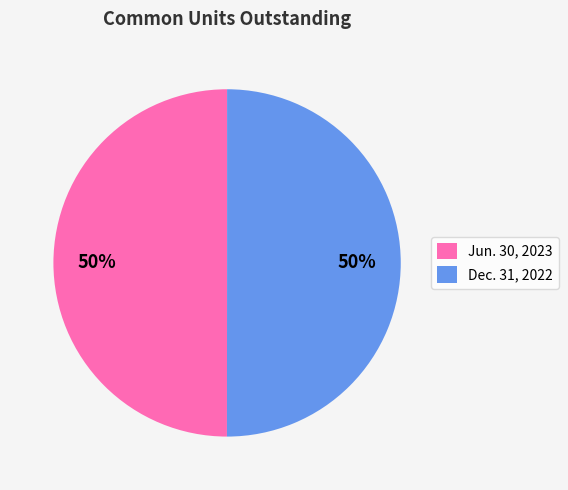

To the nearest percent, what portion does Jun. 30, 2023 represent?

50%